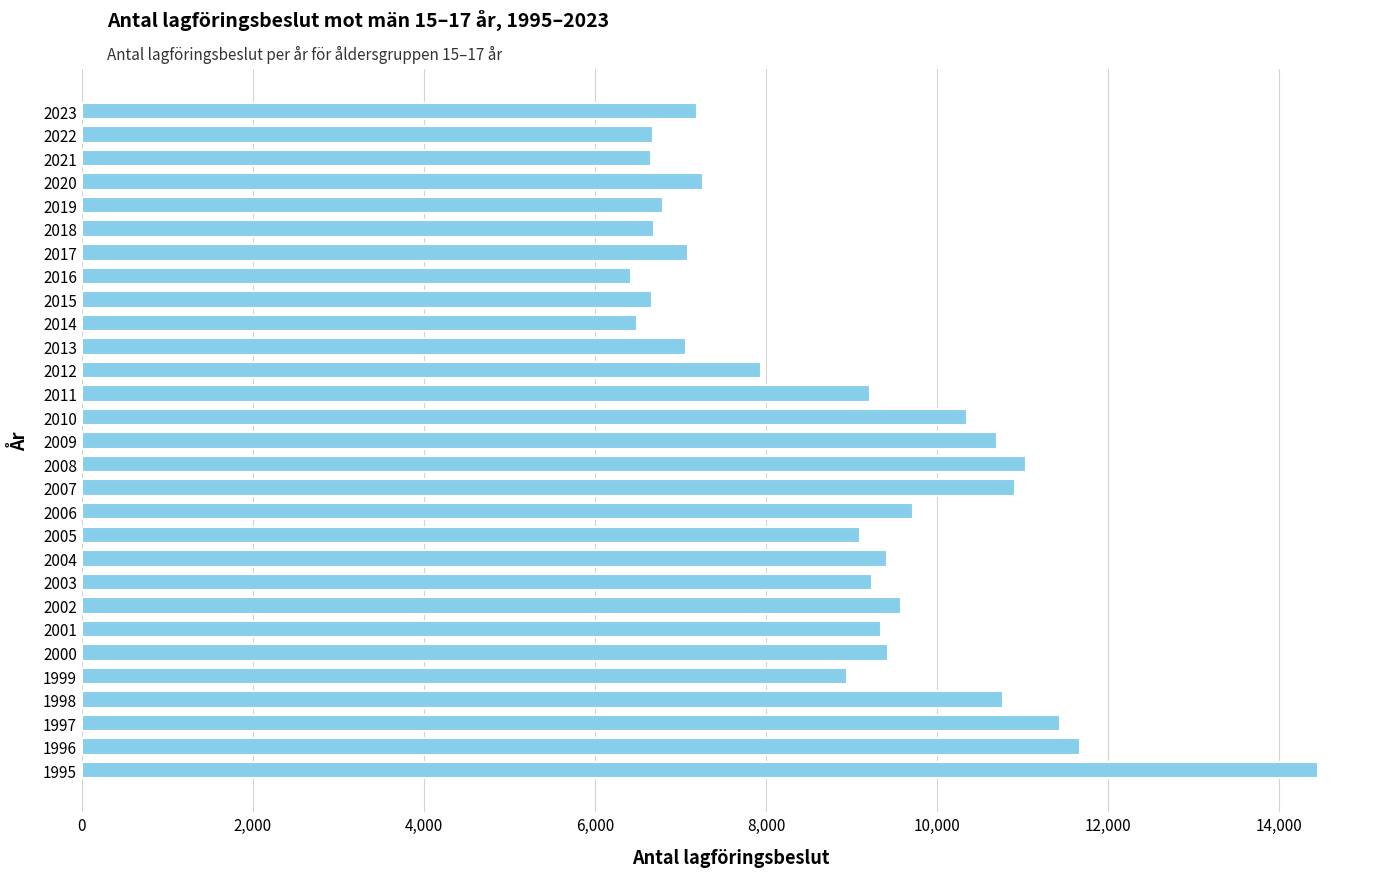

What is the difference between the second highest and second lowest values?

5175